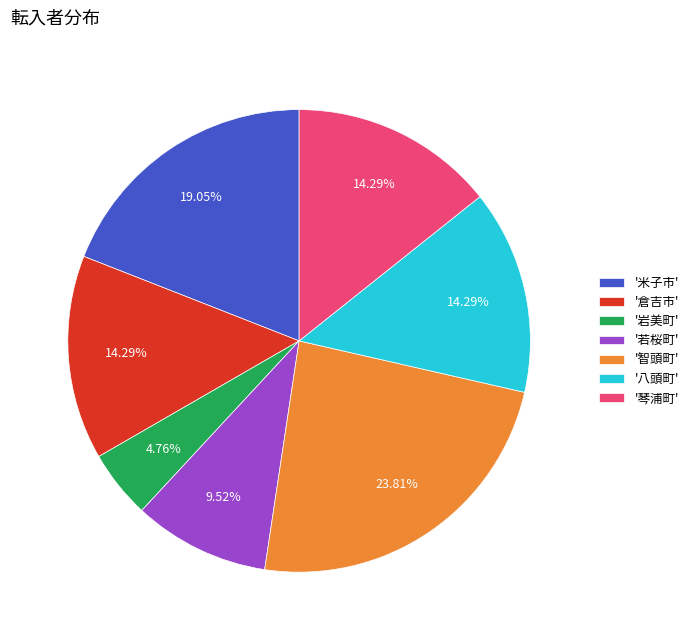

How many segments does this pie chart have?

7